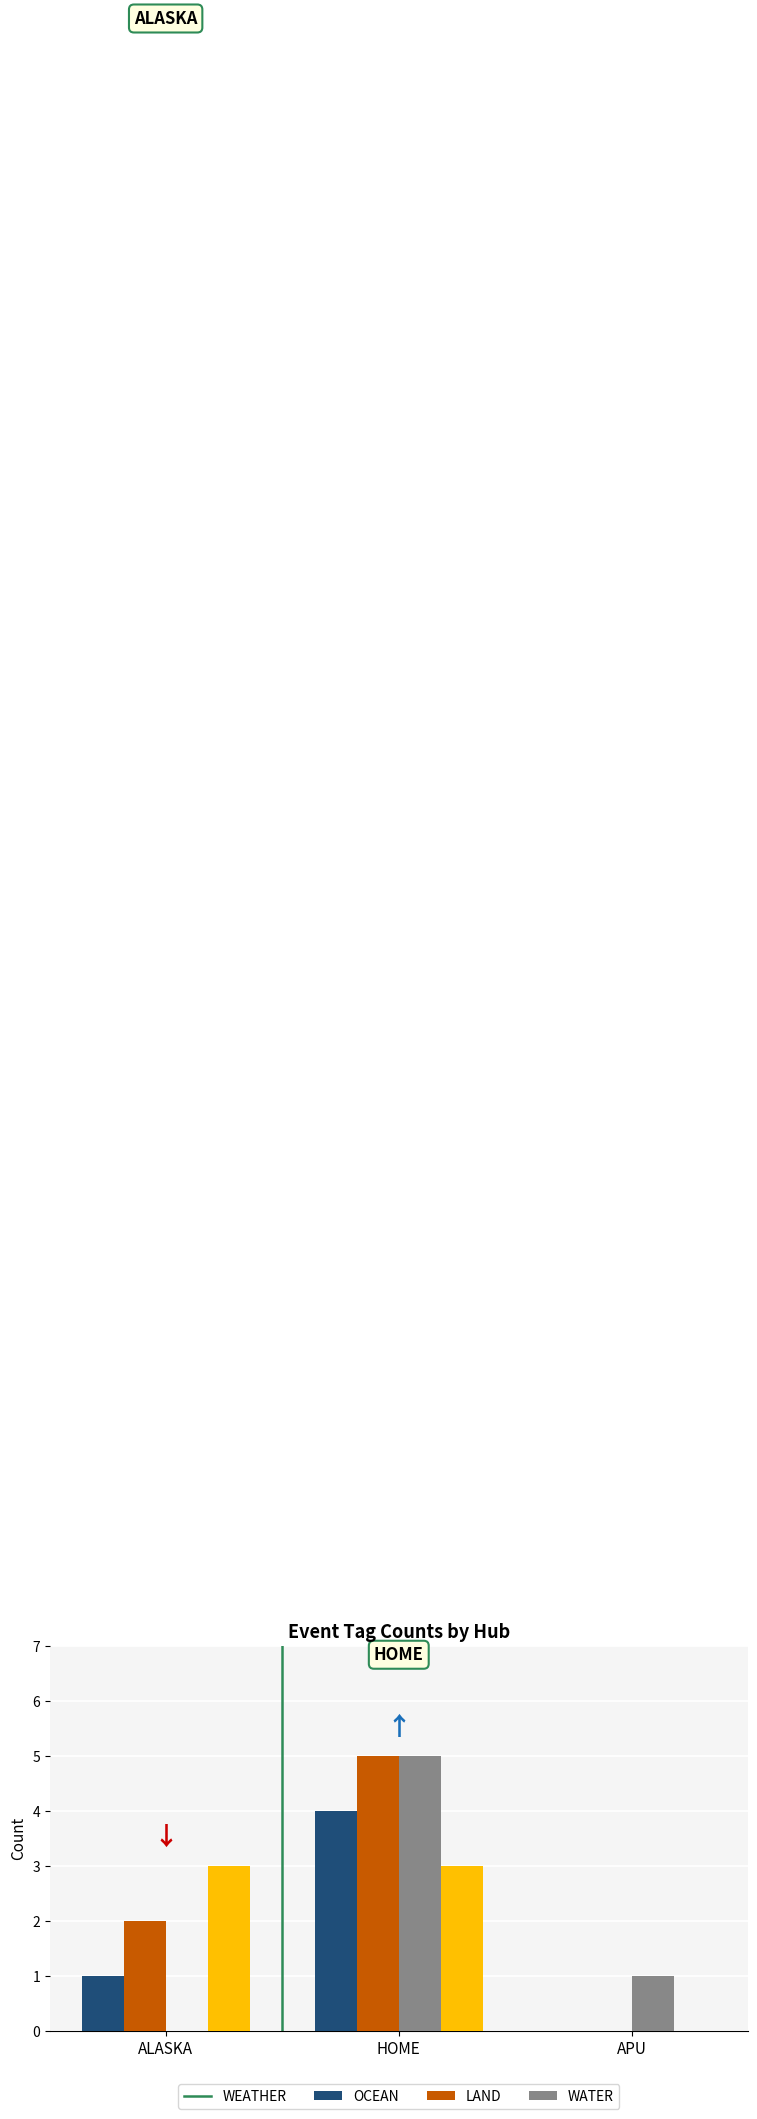

Reading left to right, transcribe all the data shown in this chart.

WEATHER: 1	4	0
OCEAN: 2	5	0
LAND: 0	5	1
WATER: 3	3	0